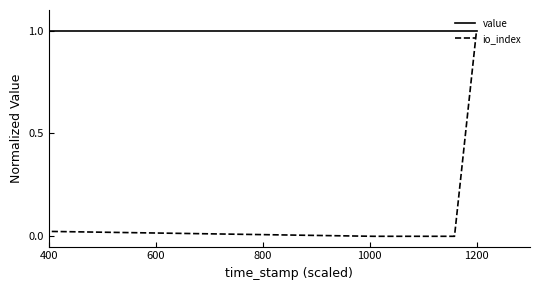

What is the maximum value shown in the chart?

1.0